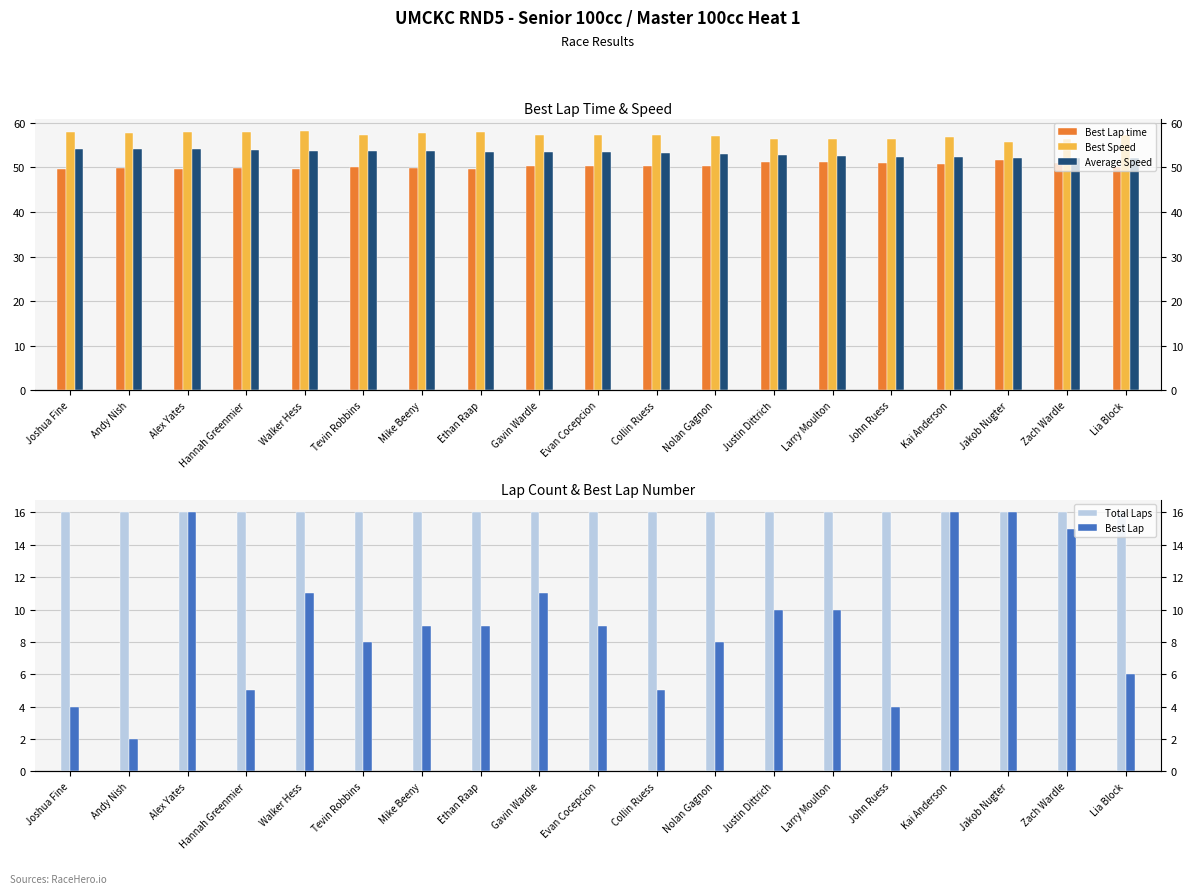

List the labels in order of Total Laps value, smallest first.

Joshua Fine, Andy Nish, Alex Yates, Hannah Greenmier, Walker Hess, Tevin Robbins, Mike Beeny, Ethan Raap, Gavin Wardle, Evan Cocepcion, Collin Ruess, Nolan Gagnon, Justin Dittrich, Larry Moulton, John Ruess, Kai Anderson, Jakob Nugter, Zach Wardle, Lia Block